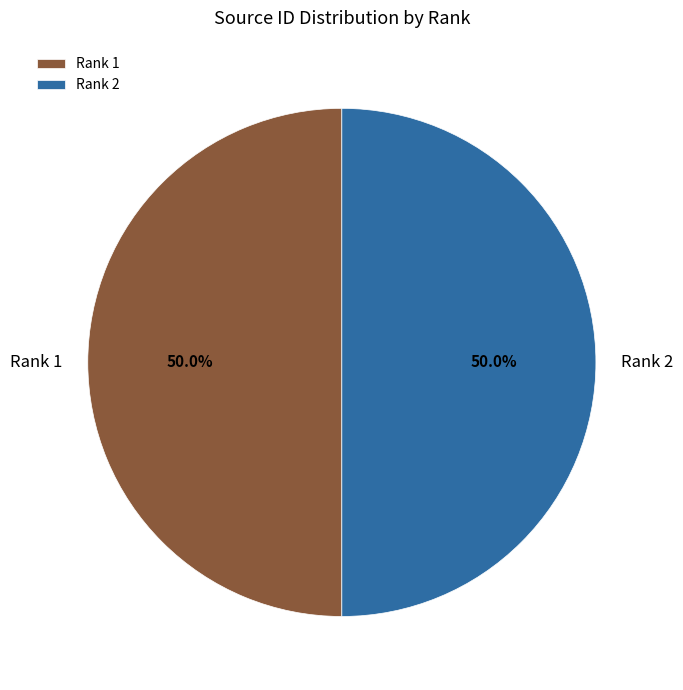

What portion of the pie excludes Rank 2?

50.0%